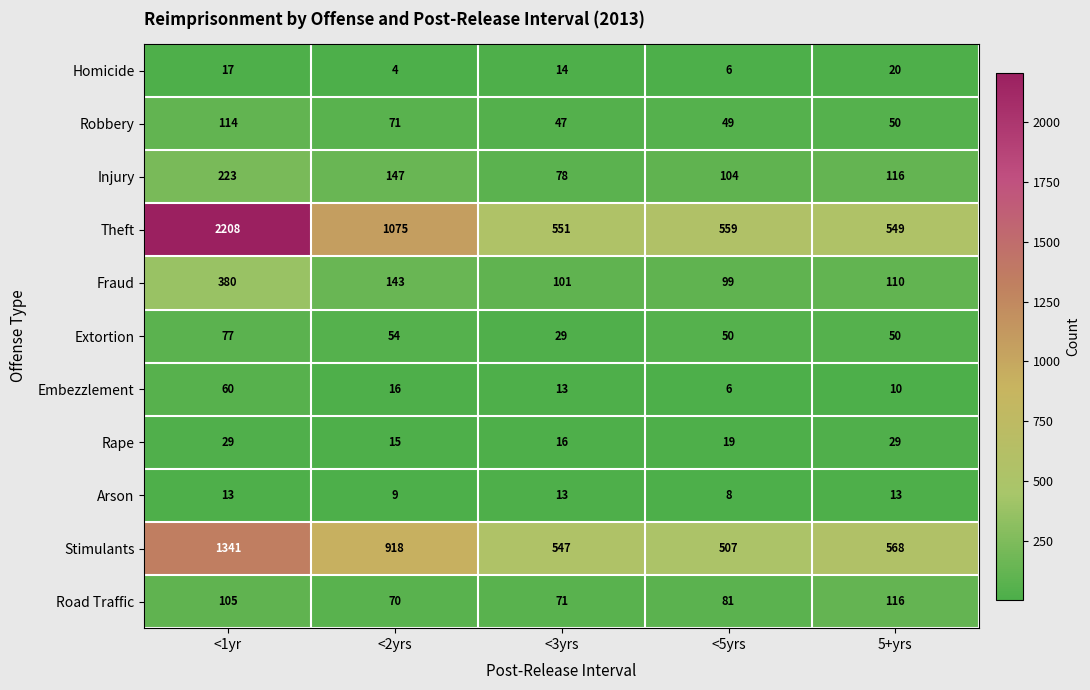

What is the difference between the second highest and second lowest values in the Fraud series?

42